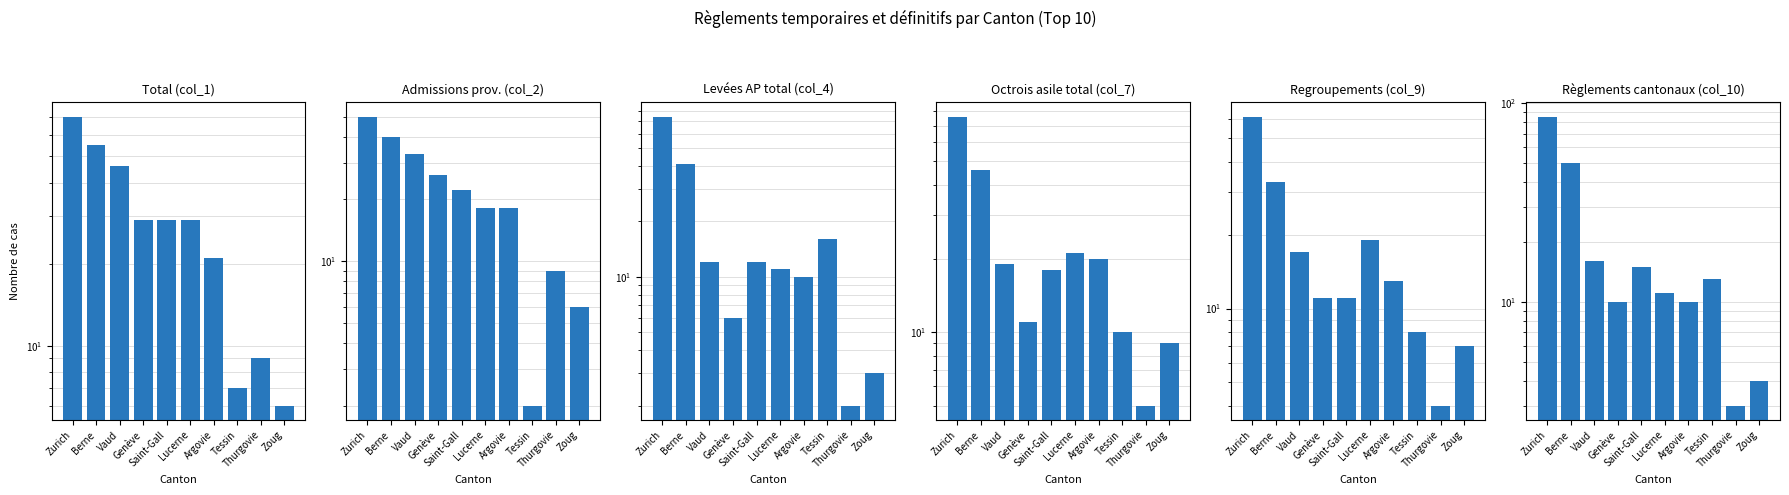

What are all the series names shown in the legend?

Total (col_1), Admissions prov. (col_2), Levées AP total (col_4), Octrois asile total (col_7), Regroupements (col_9), Règlements cantonaux (col_10)